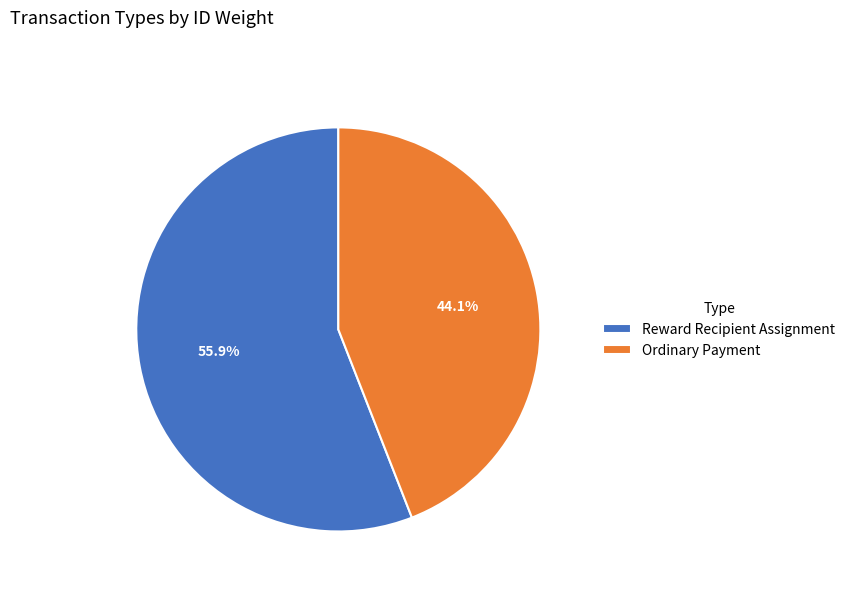

Which category has the smallest portion of the pie?

Ordinary Payment